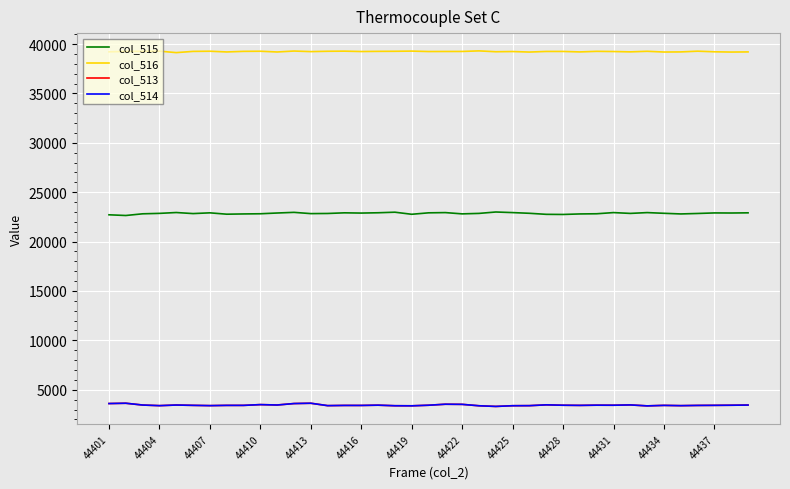

True or false: col_515 and col_514 cross at least once.

False